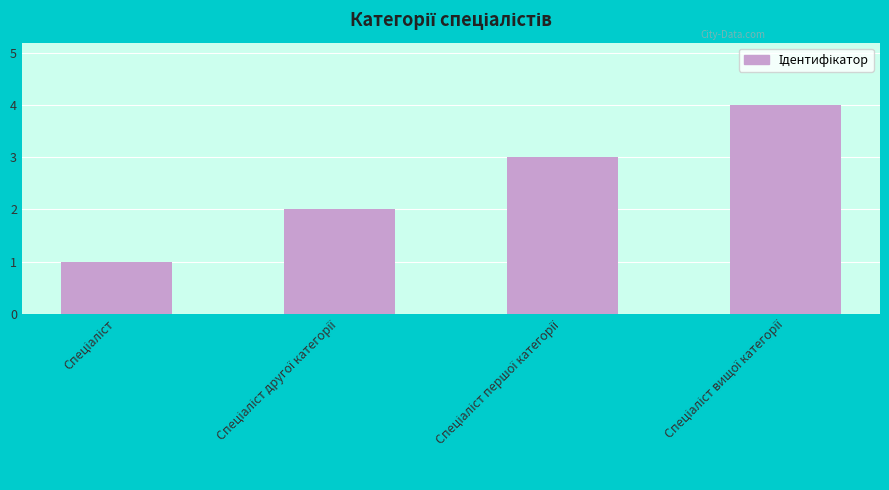

Count the number of categories in the chart.

4